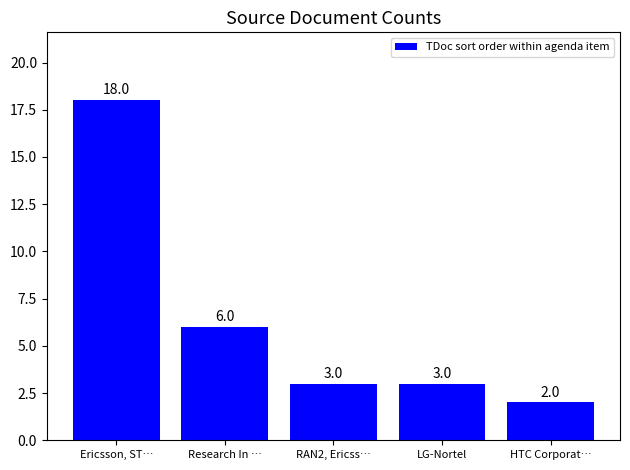

What is the change in value from Ericsson, ST… to Research In …?

-12